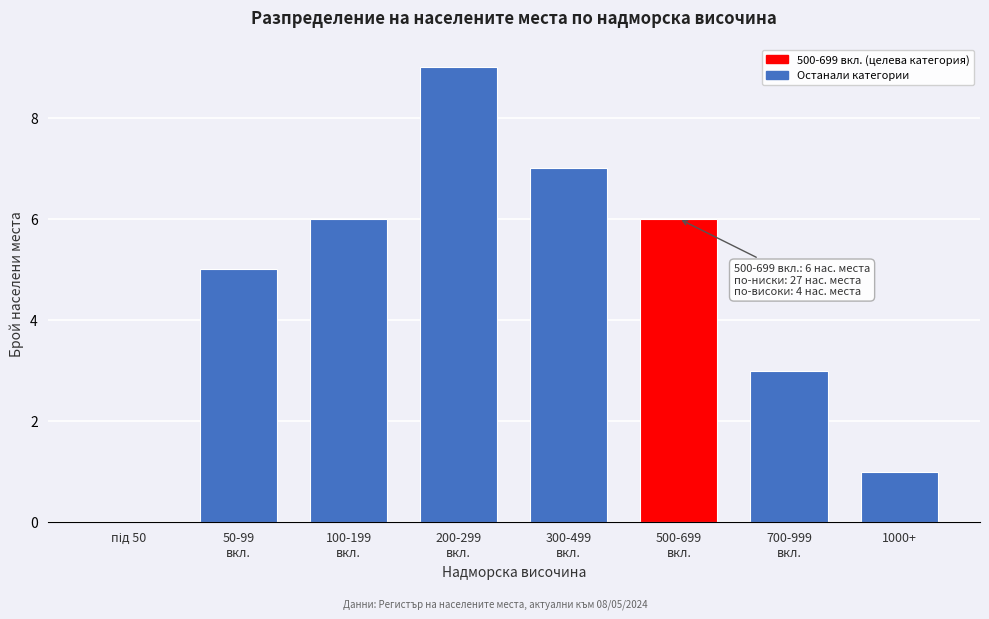

What is the maximum value shown in the chart?

9